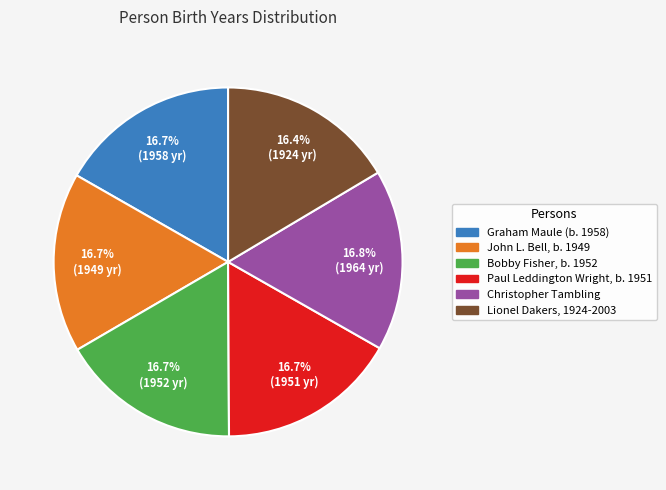

True or false: Graham Maule (b. 1958) accounts for 7% of the total.

False